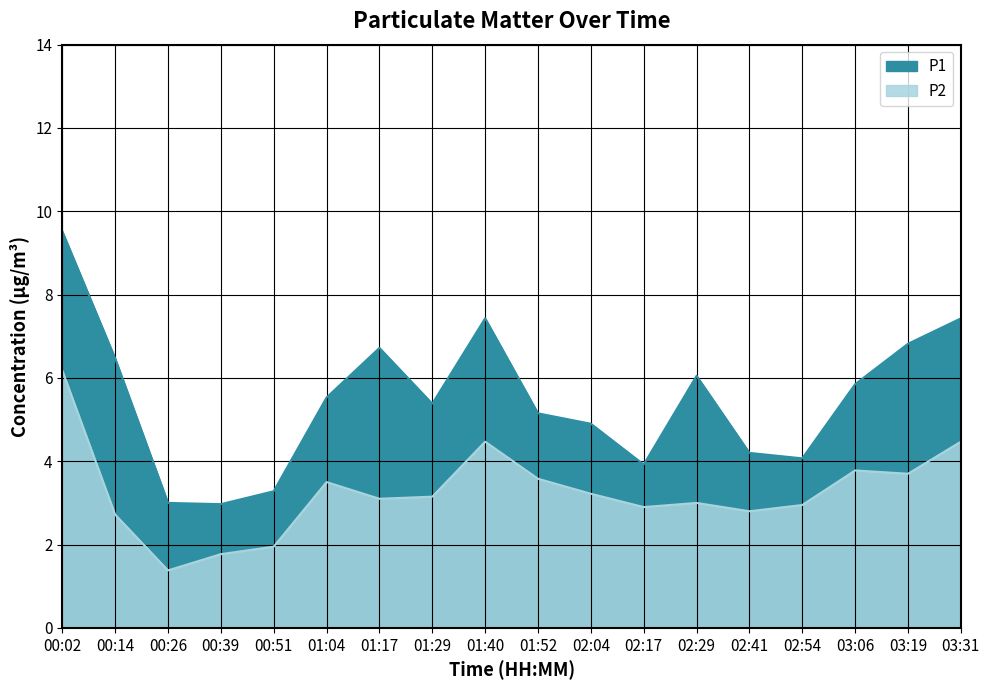

Rank the categories by P1 value from lowest to highest.

00:39, 00:26, 00:51, 02:17, 02:54, 02:41, 02:04, 01:52, 01:29, 01:04, 03:06, 02:29, 00:14, 01:17, 03:19, 01:40, 03:31, 00:02